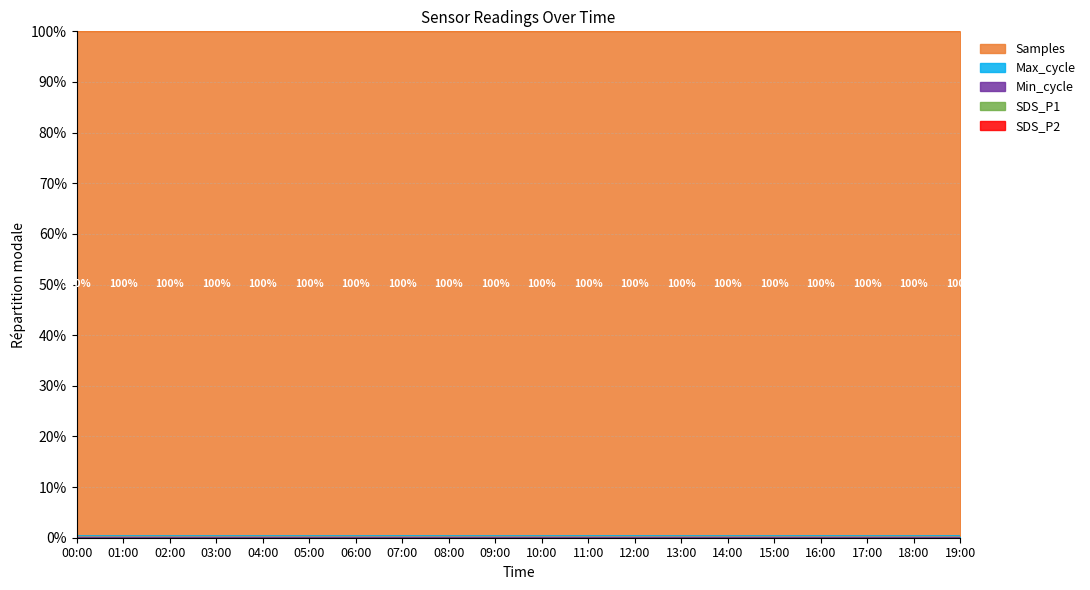

What is the sum of all Max_cycle values?

7.9